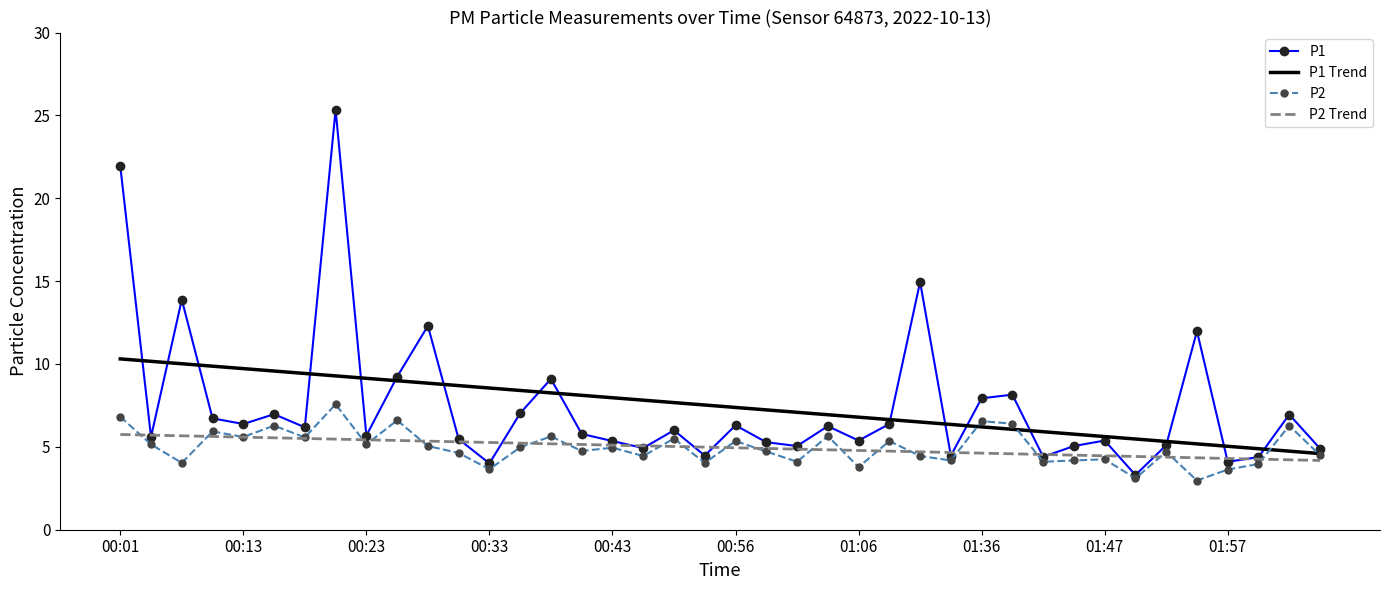

What is the lowest value of the P2 Trend series?

4.2